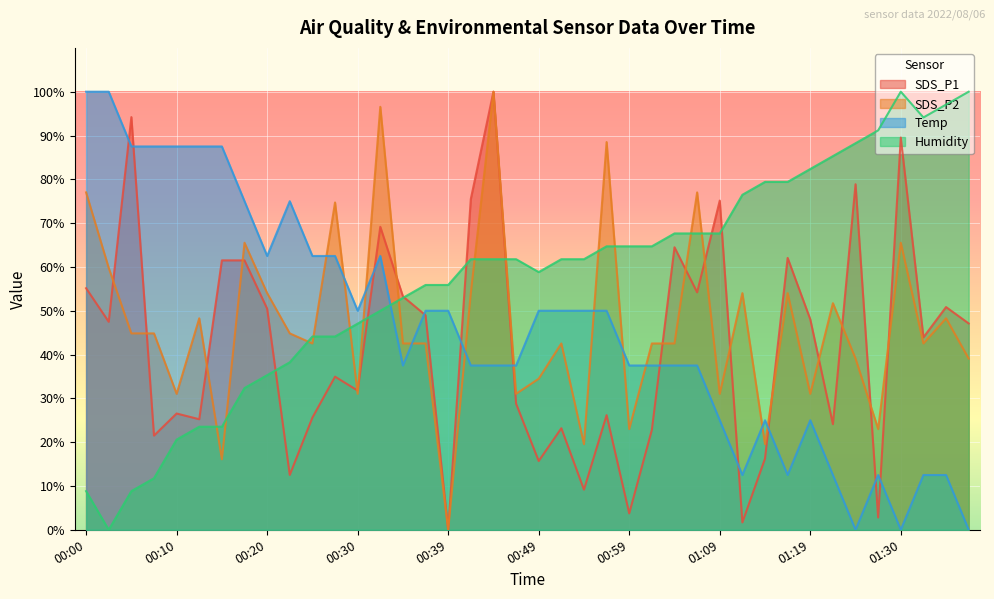

At how many categories does at least one series exceed 47?

40